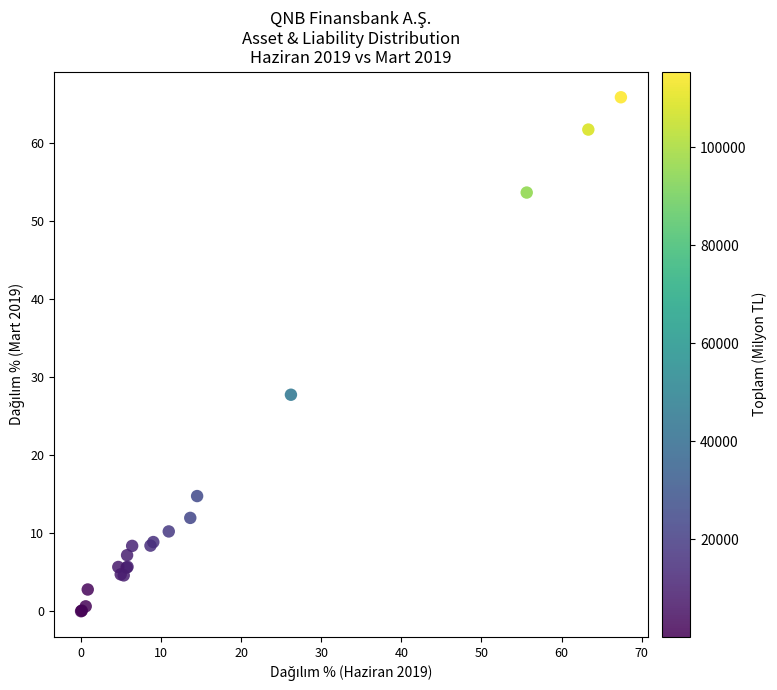

What Y value in the scatter plot is closest to 32?

27.8